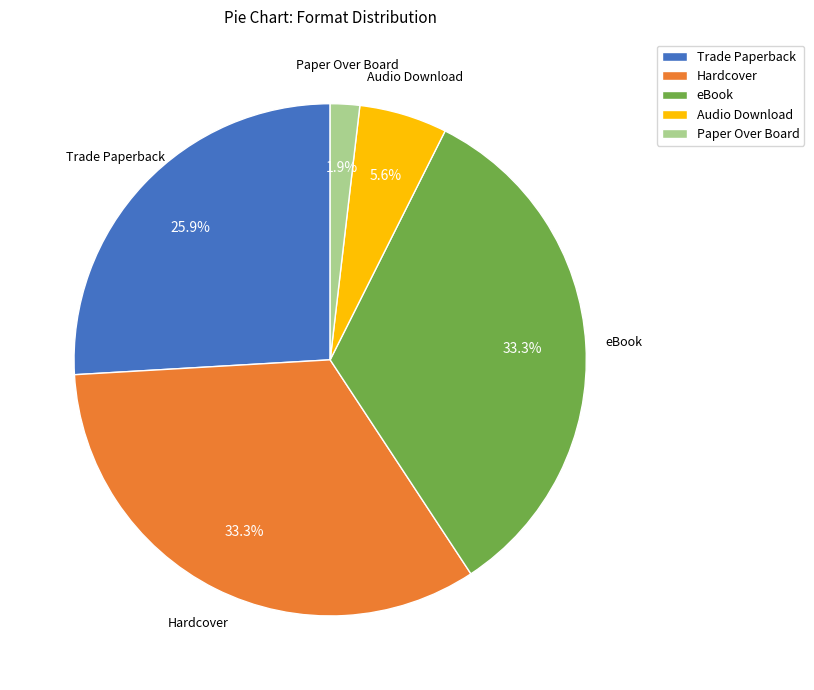

Which slice is the smallest?

Paper Over Board